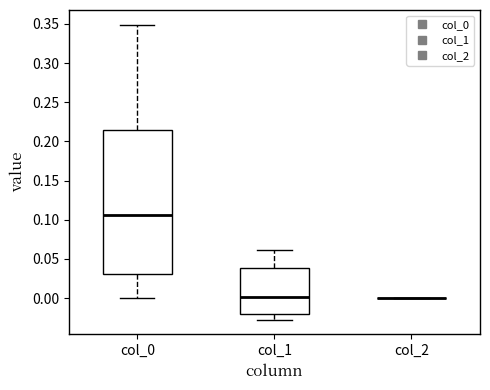

Reading left to right, read every box against the y-axis: the position of its median line, the range the box covers, and the ends of its whiskers. The values are not printed on the chart, so give them approximately, as read against the axis.

col_0: median 0.105, box 0.030 to 0.215, whiskers 0.000 to 0.350
col_1: median 0.000, box -0.020 to 0.040, whiskers -0.025 to 0.060
col_2: box collapsed to a line at 0.000, whiskers 0.000 to 0.000